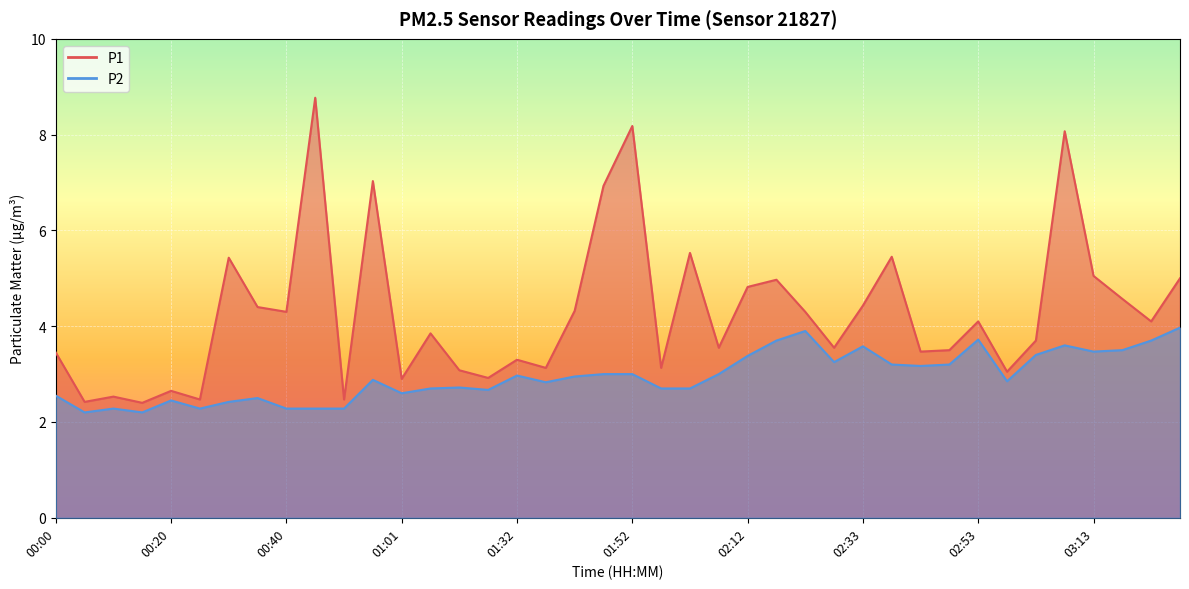

What is the greatest value displayed?

8.8